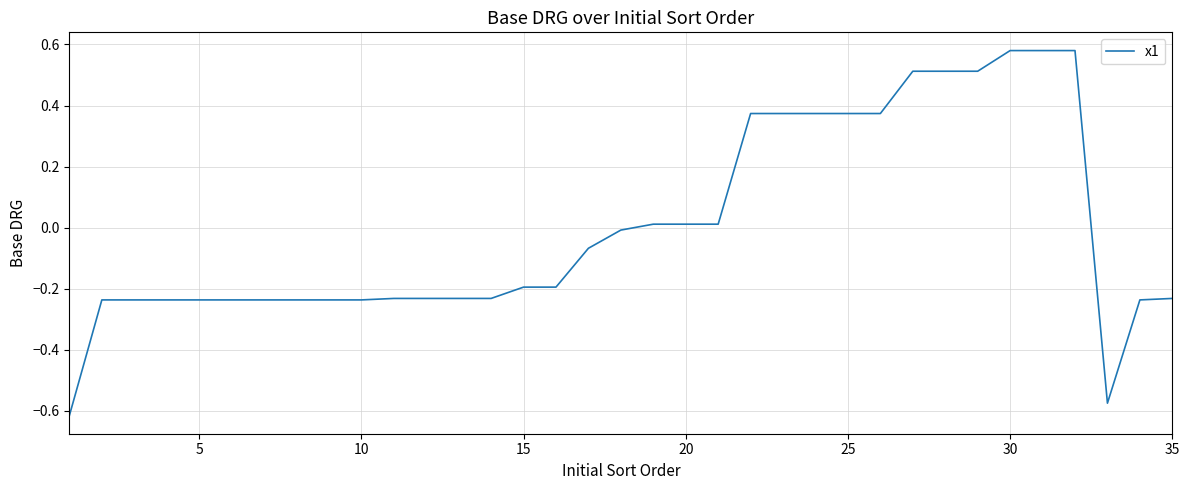

What is the difference between the maximum and minimum values?

1.2